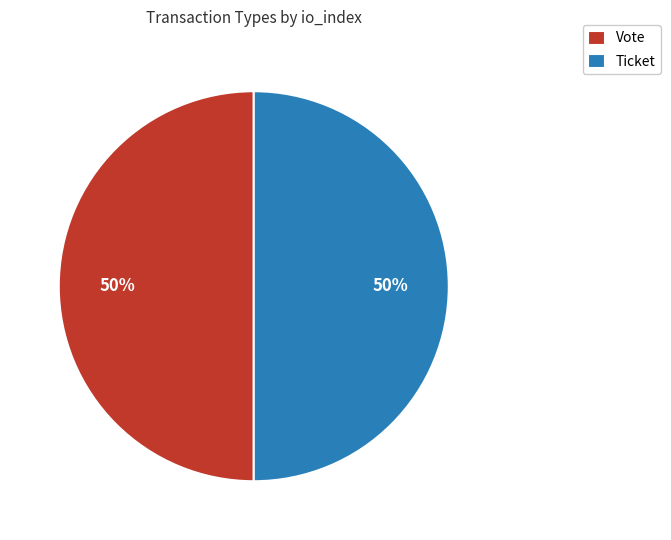

Count the number of slices in the pie.

2